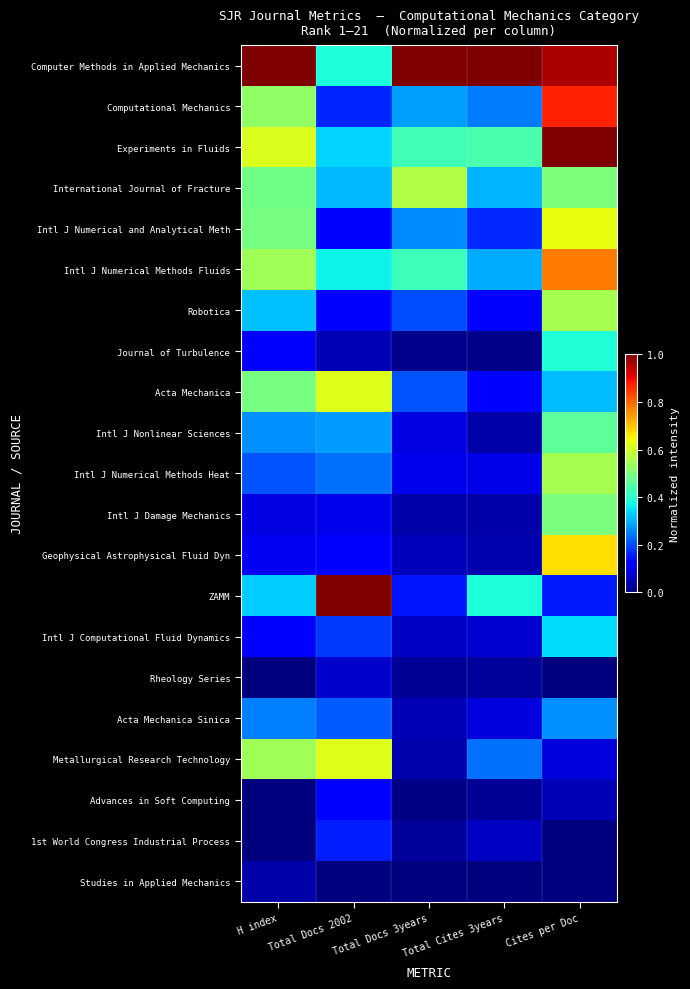

At Total Cites 3years, list the series in order from largest to smallest.

Computer Methods in Applied Mechanics, Experiments in Fluids, ZAMM, International Journal of Fracture, Intl J Numerical Methods Fluids, Computational Mechanics, Metallurgical Research Technology, Intl J Numerical and Analytical Meth, Acta Mechanica, Robotica, Intl J Numerical Methods Heat, Acta Mechanica Sinica, Intl J Computational Fluid Dynamics, 1st World Congress Industrial Process, Geophysical Astrophysical Fluid Dyn, Intl J Nonlinear Sciences, Intl J Damage Mechanics, Rheology Series, Advances in Soft Computing, Journal of Turbulence, Studies in Applied Mechanics